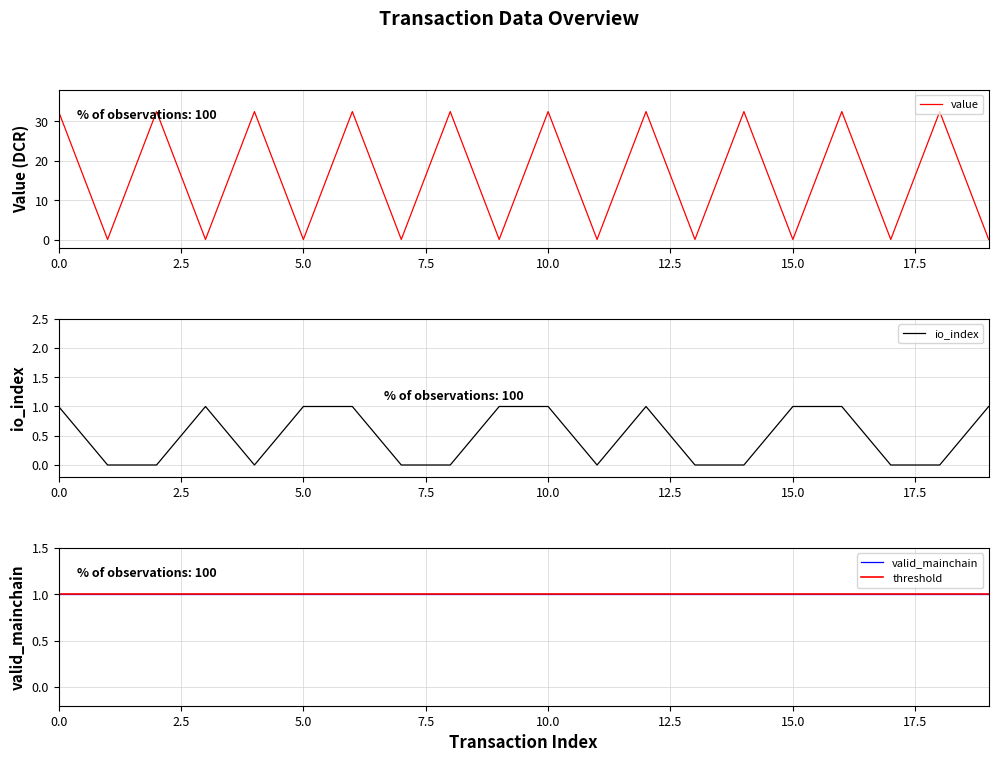

Reading right to left, list all the values displayed in this chart.

value: 19=0.1	18=32.5	17=0.1	16=32.5	15=0.1	14=32.5	13=0.1	12=32.5	11=0.1	10=32.5	9=0.1	8=32.5	7=0.1	6=32.5	5=0.1	4=32.5	3=0.1	2=32.5	1=0.1	0=32.5
io_index: 19=1.0	18=0.0	17=0.0	16=1.0	15=1.0	14=0.0	13=0.0	12=1.0	11=0.0	10=1.0	9=1.0	8=0.0	7=0.0	6=1.0	5=1.0	4=0.0	3=1.0	2=0.0	1=0.0	0=1.0